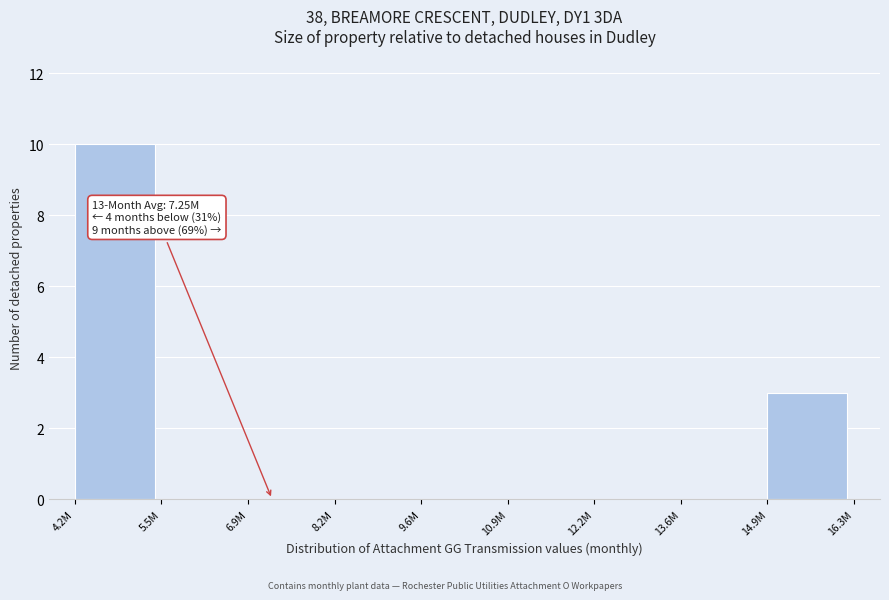

Reading right to left, transcribe all the data shown in this chart.

14.9M=3	13.6M=0	12.2M=0	10.9M=0	9.6M=0	8.2M=0	6.9M=0	5.5M=0	4.2M=10